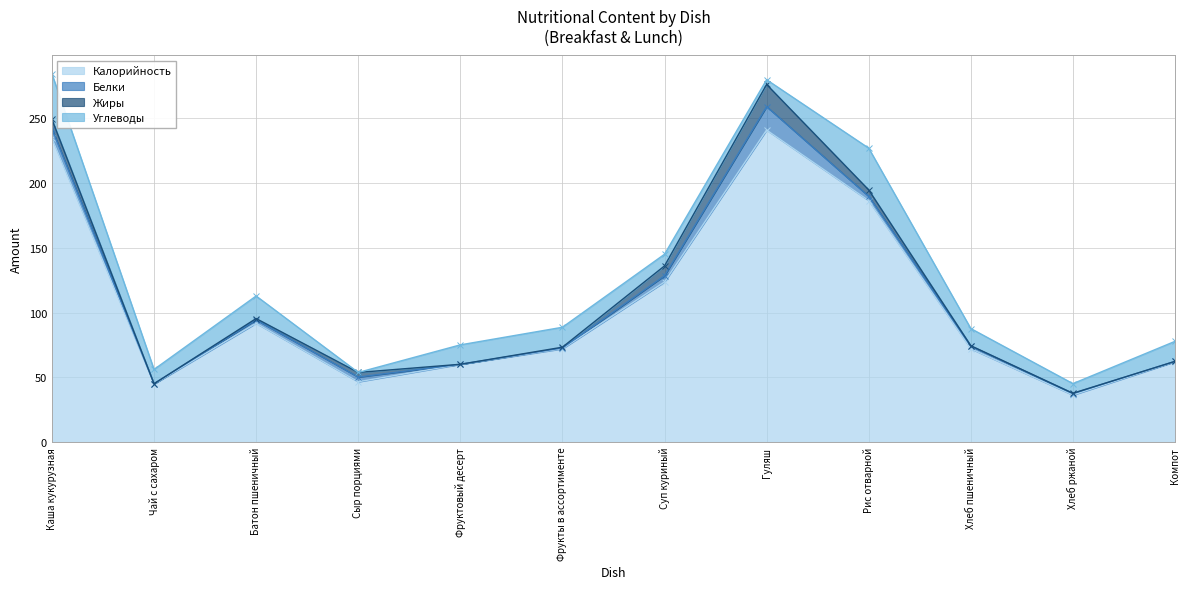

What is the difference between the maximum and minimum values in the Жиры series?

17.1